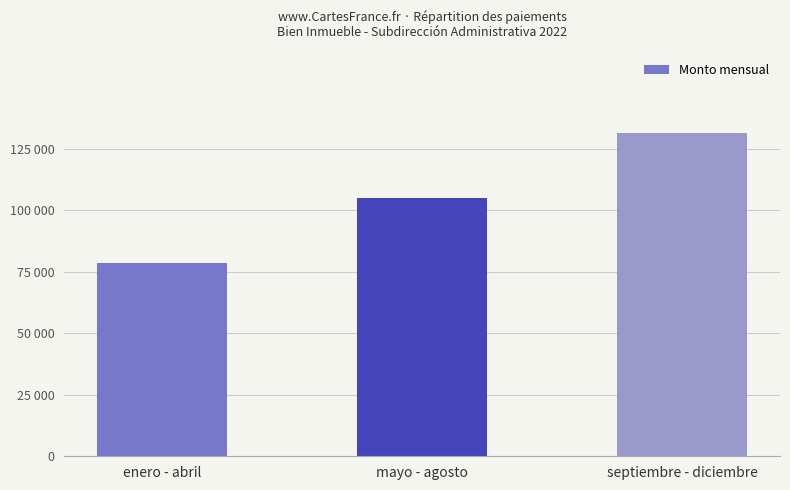

At which category does the chart reach its minimum across all series?

enero - abril